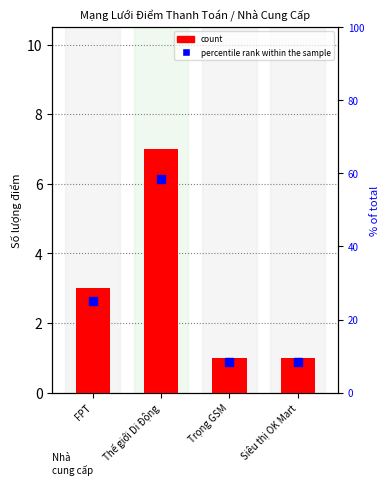

What is the total value across all series at Thế giới Di Động?

65.3